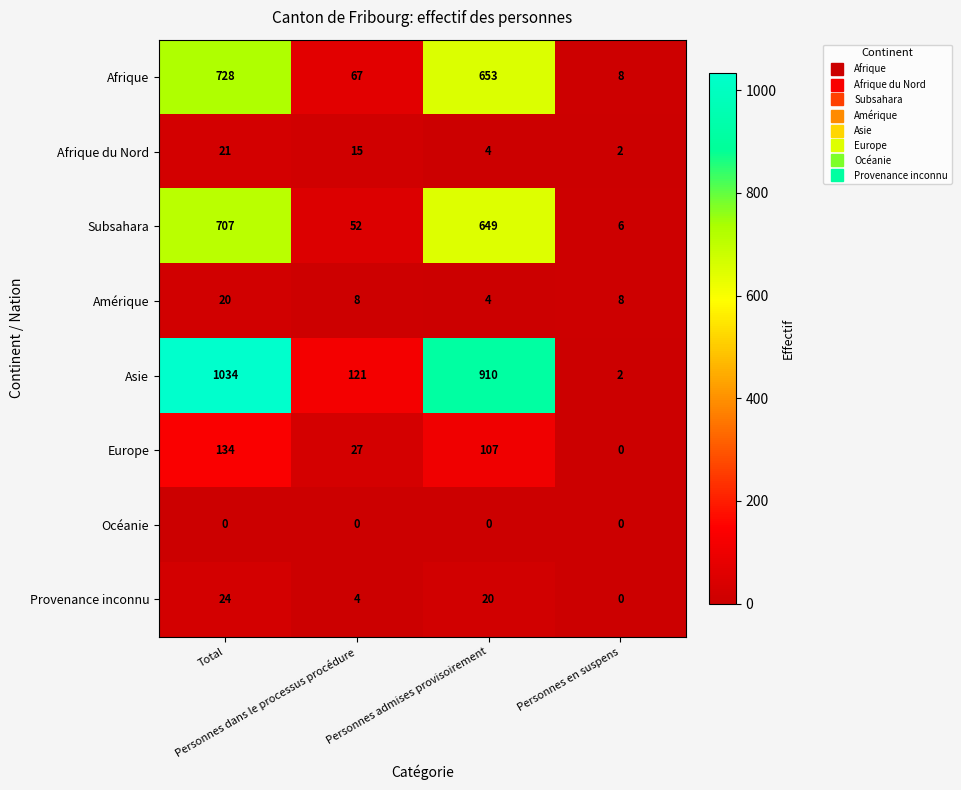

At which category does the chart reach its peak across all series?

Total